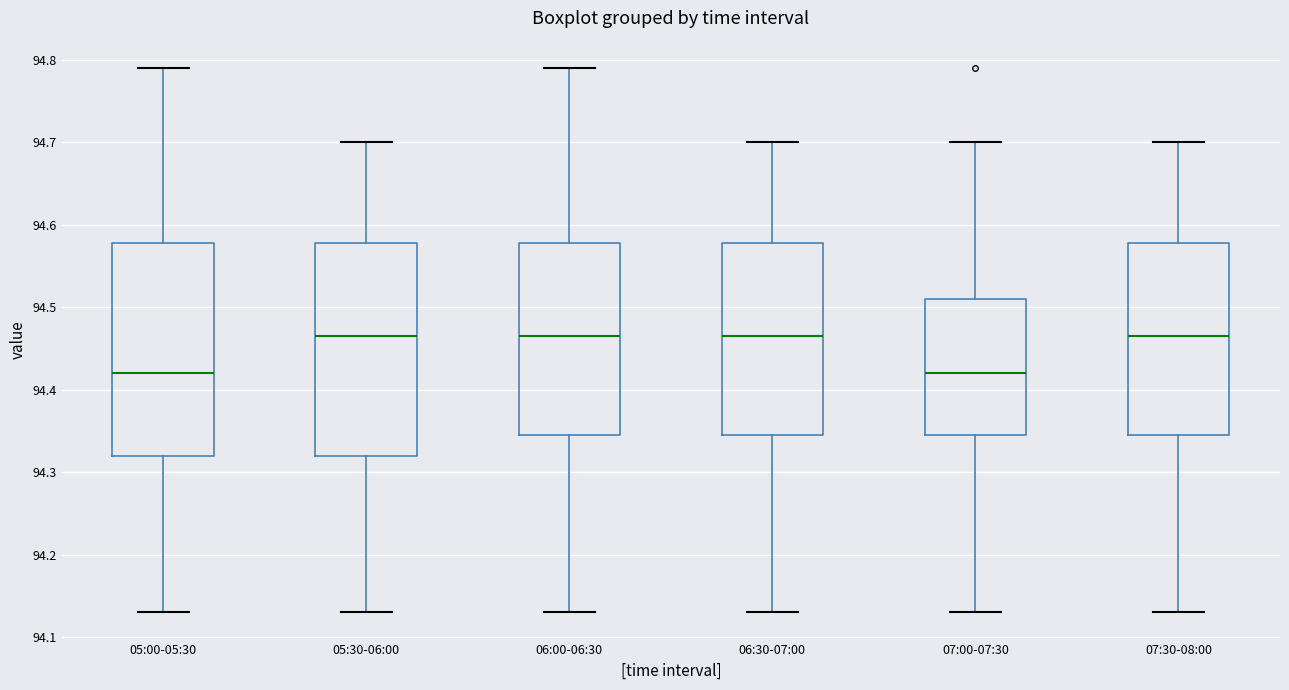

Reading left to right, transcribe this box plot: for each box, give where its median line is, the range the box spans, and where its two whiskers end, as read against the y-axis. The values are not printed on the chart, so give them approximately, as read against the axis.

05:00-05:30: median 94.42, box 94.32 to 94.58, whiskers 94.13 to 94.79
05:30-06:00: median 94.47, box 94.32 to 94.58, whiskers 94.13 to 94.70
06:00-06:30: median 94.47, box 94.35 to 94.58, whiskers 94.13 to 94.79
06:30-07:00: median 94.47, box 94.35 to 94.58, whiskers 94.13 to 94.70
07:00-07:30: median 94.42, box 94.35 to 94.51, whiskers 94.13 to 94.70
07:30-08:00: median 94.47, box 94.35 to 94.58, whiskers 94.13 to 94.70